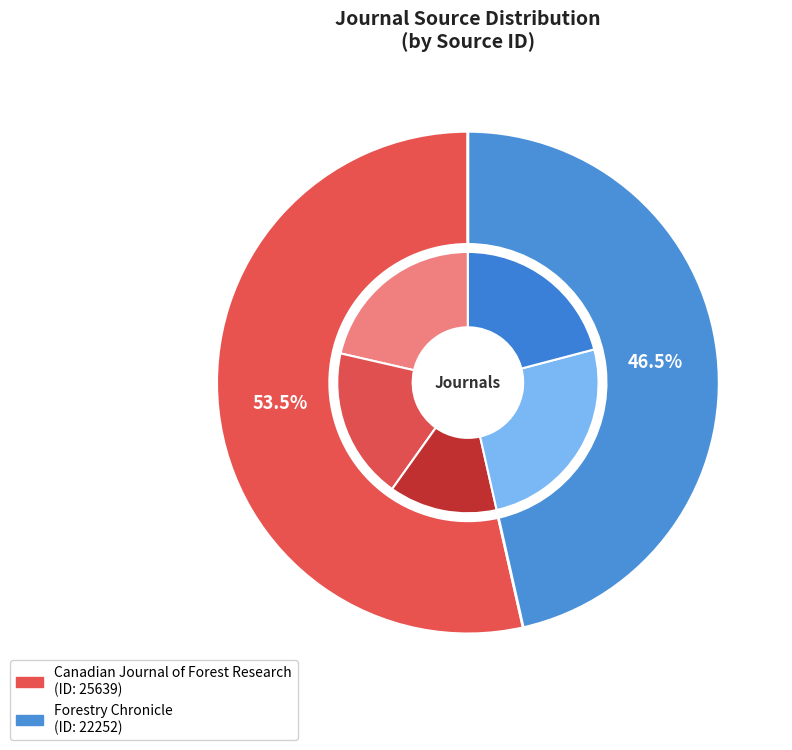

Between Forestry Chronicle and Canadian Journal of Forest Research, which is larger?

Canadian Journal of Forest Research